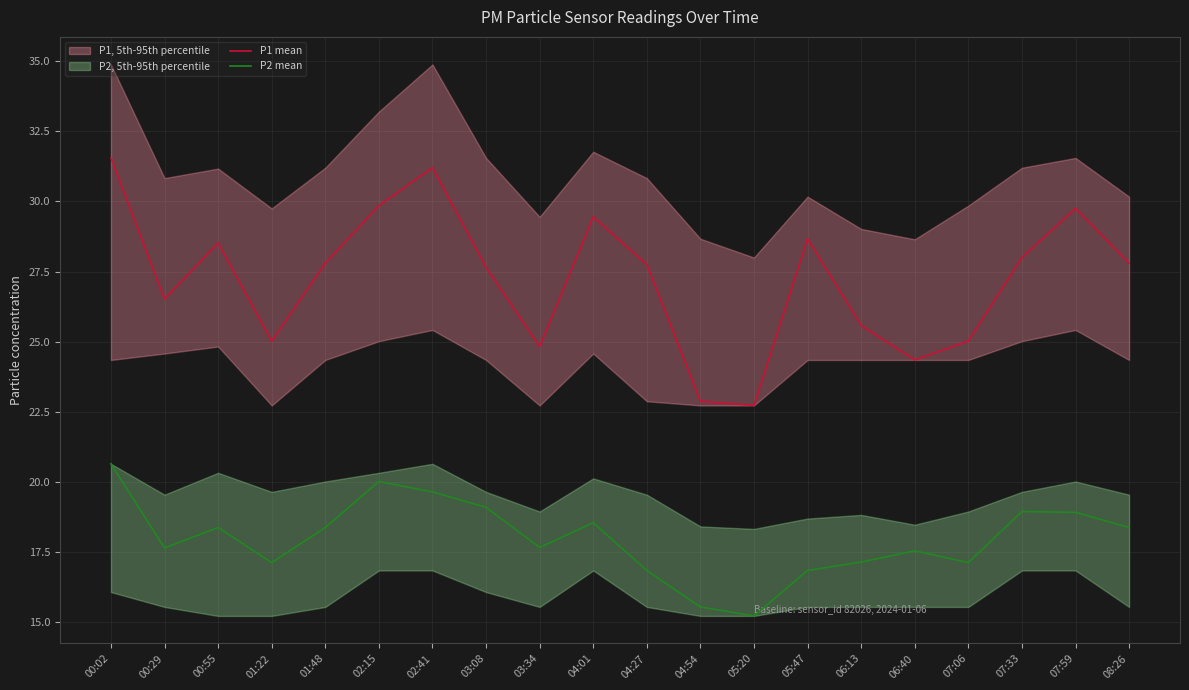

True or false: P1 mean and P2 mean intersect in this chart.

False